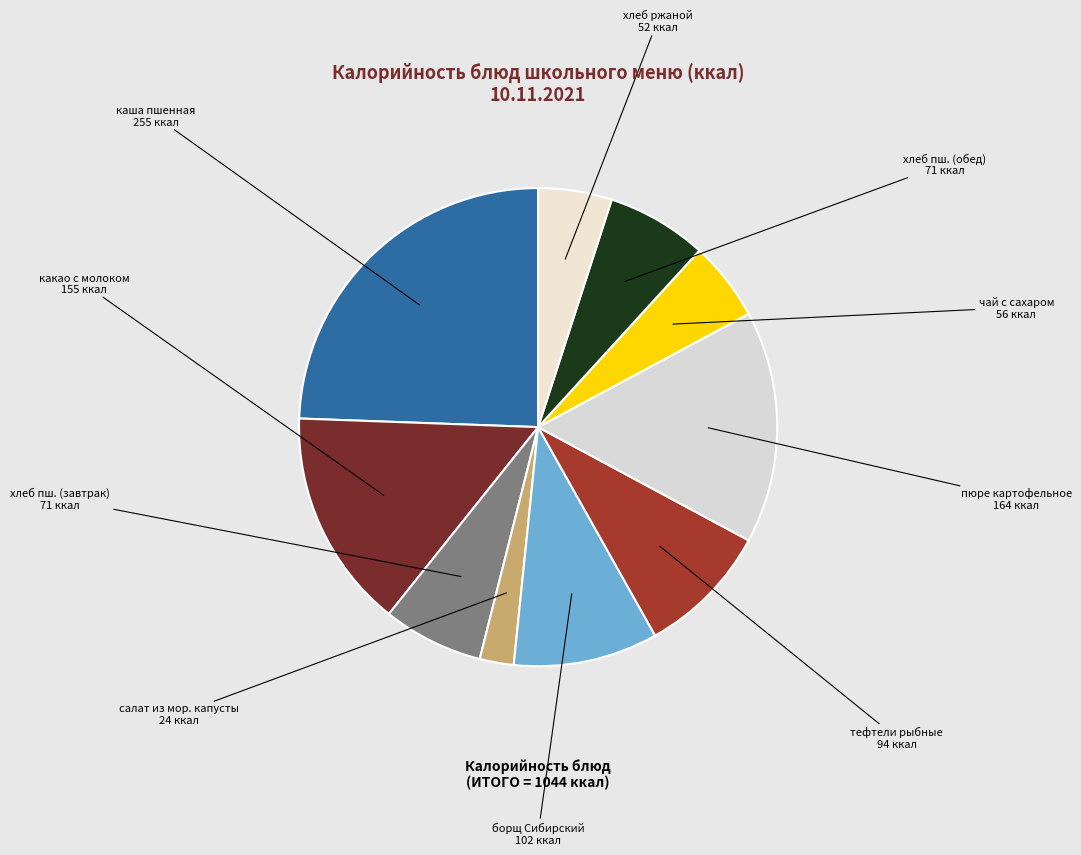

Which category has the smallest portion of the pie?

салат из мор. капусты